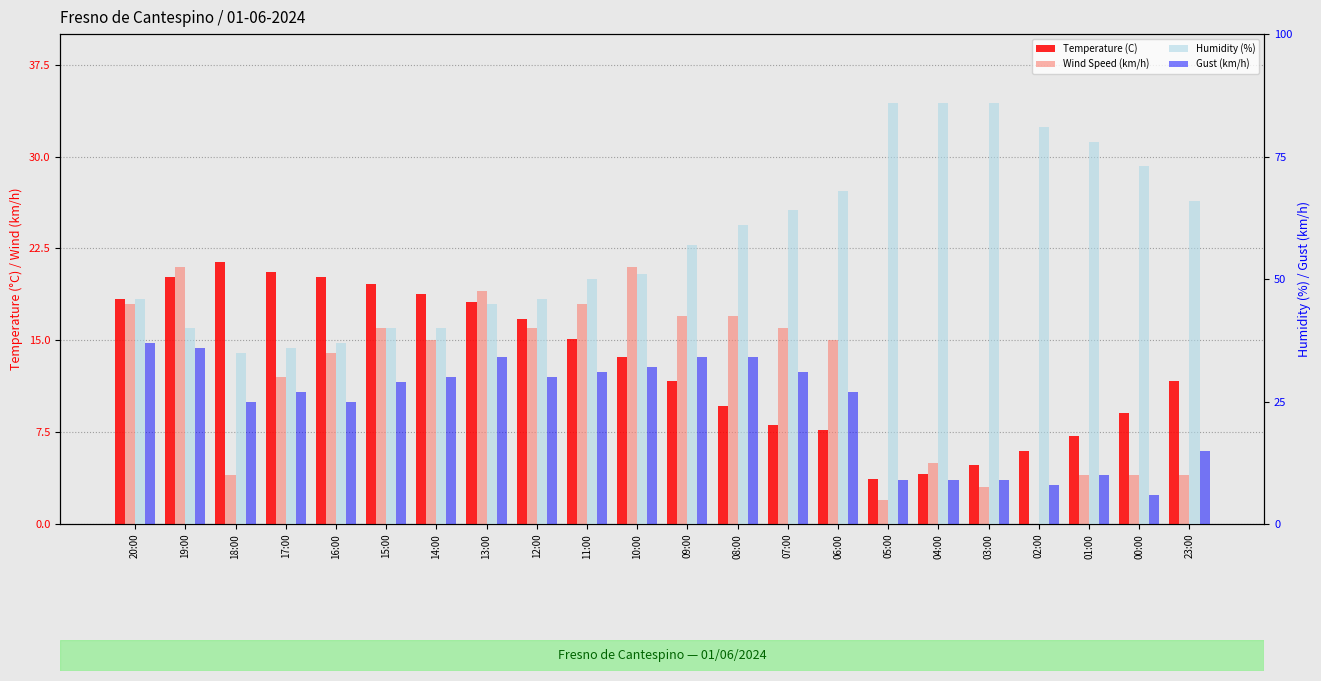

At which label does Humidity (%) reach its minimum?

18:00